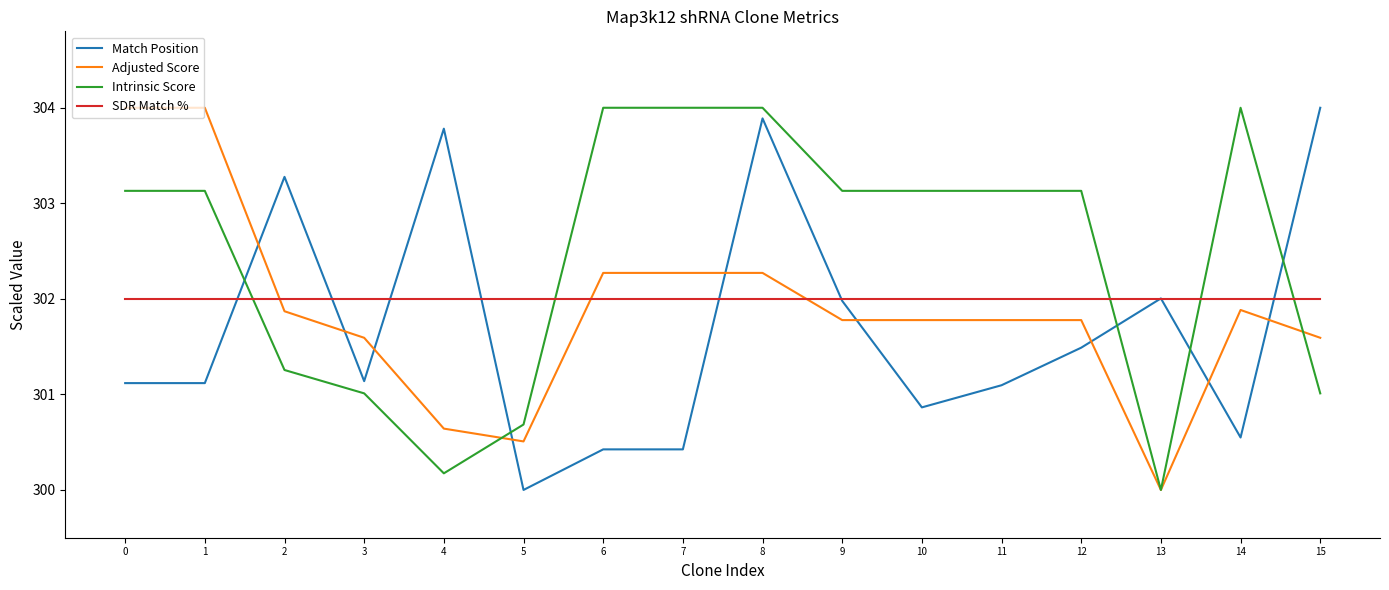

What is the highest value of the SDR Match % series?

302.0